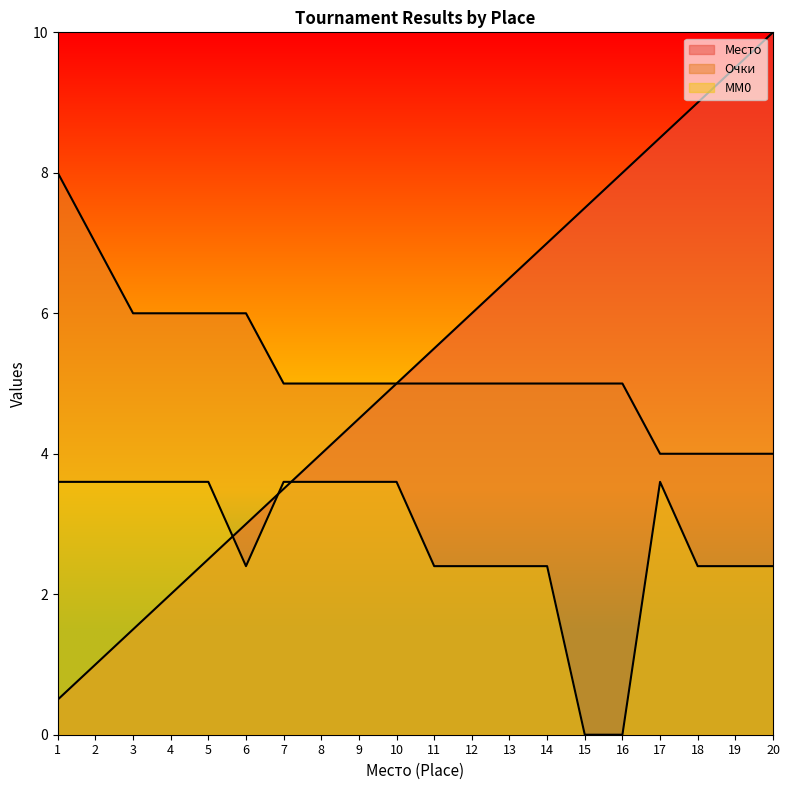

The value of MM0 at 12 is 1.3. True or false?

False